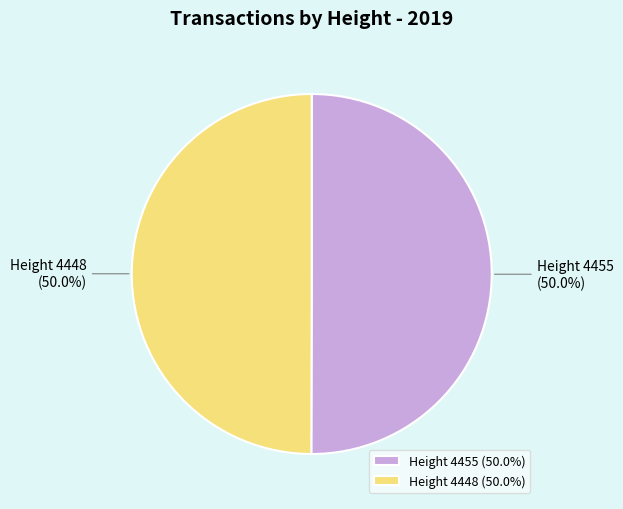

What percentage is the Height 4448 slice, to the nearest percent?

50%